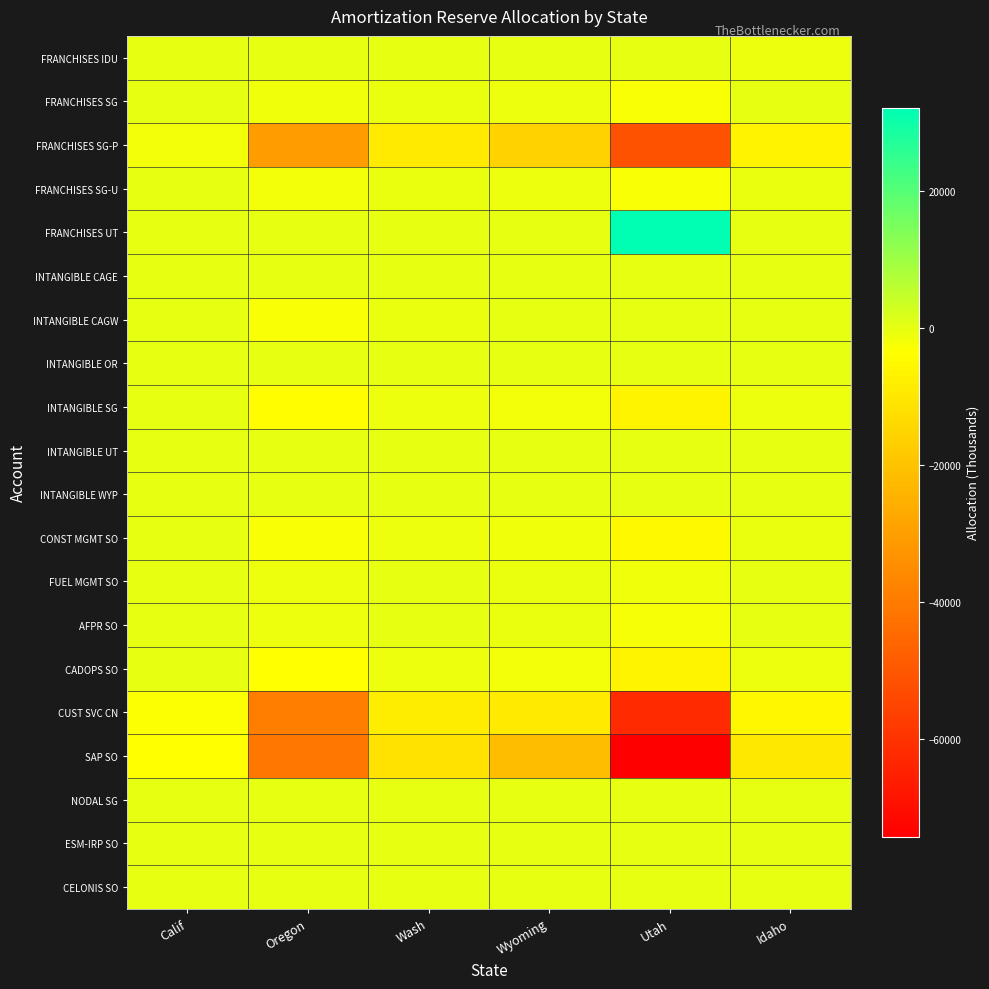

Which series has the widest spread of values?

SAP SO